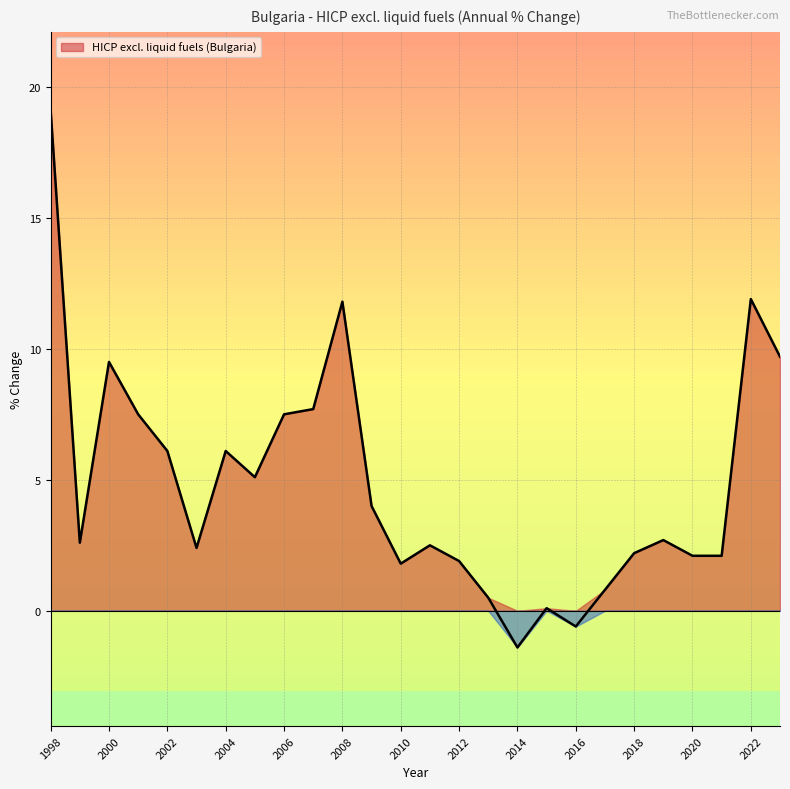

What is the value of the 10th point from the left?

7.7